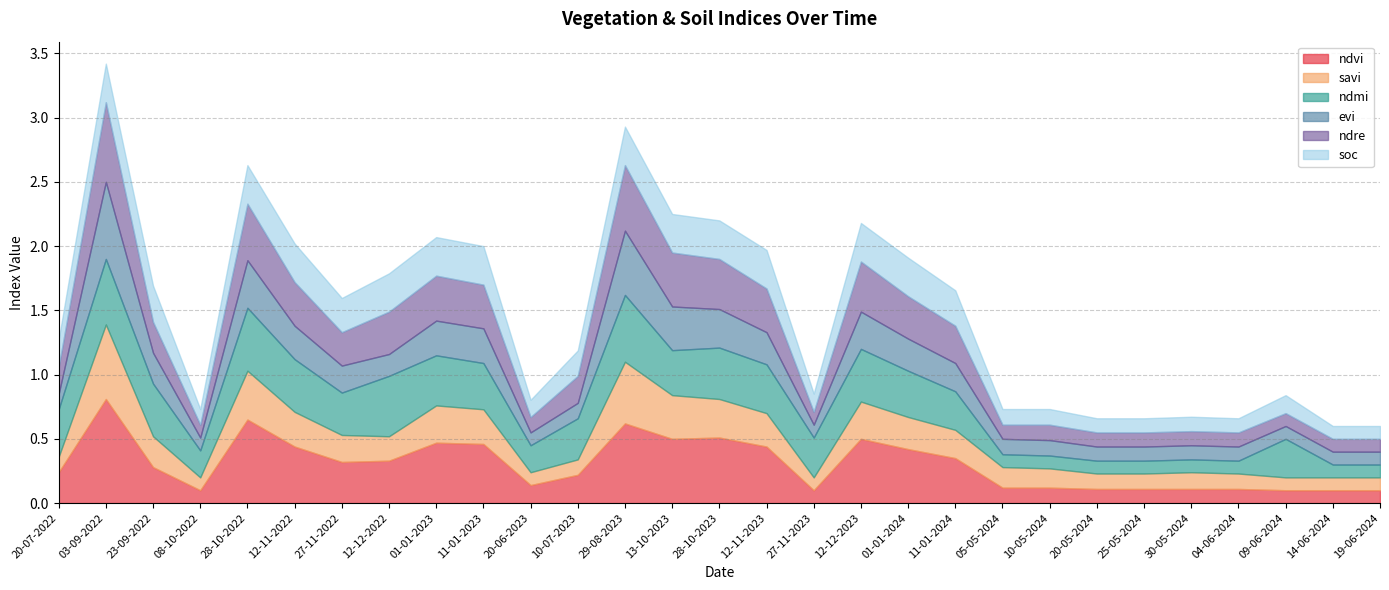

Which label corresponds to the smallest value in the chart?

08-10-2022